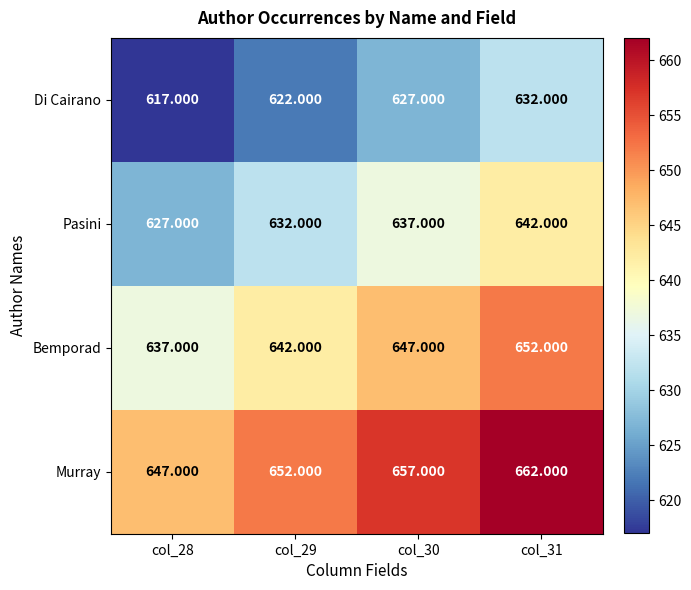

List the series in order of their overall mean, highest first.

Murray, Bemporad, Pasini, Di Cairano